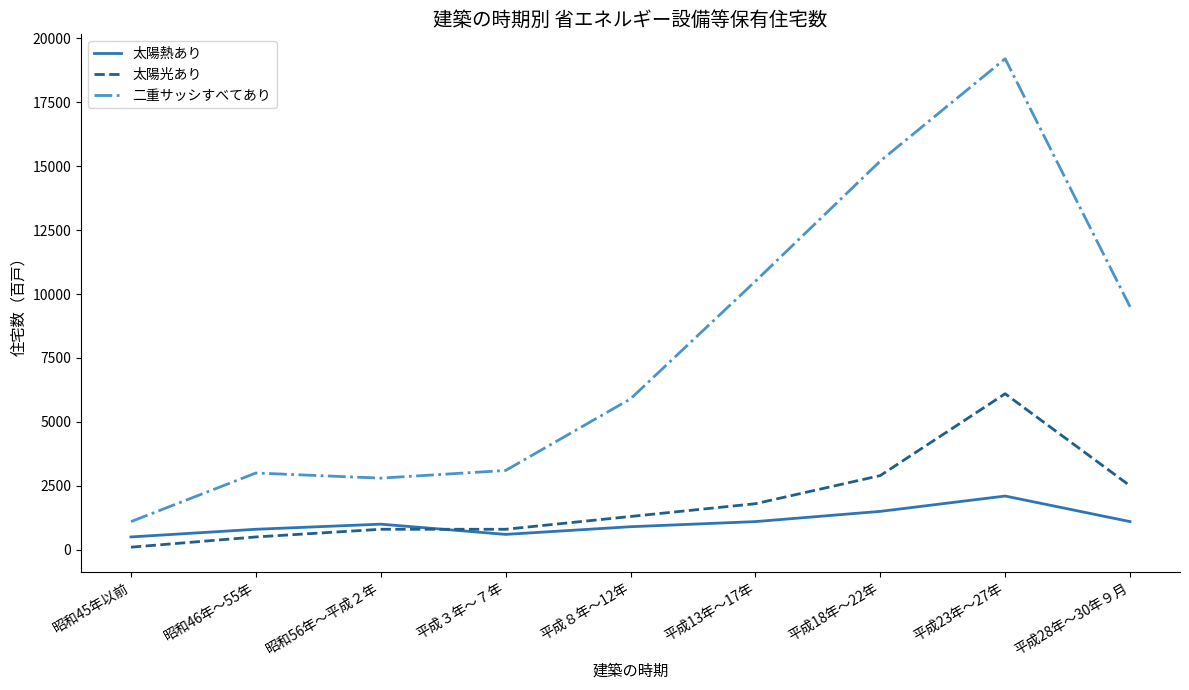

At how many categories does at least one series exceed 11472?

2